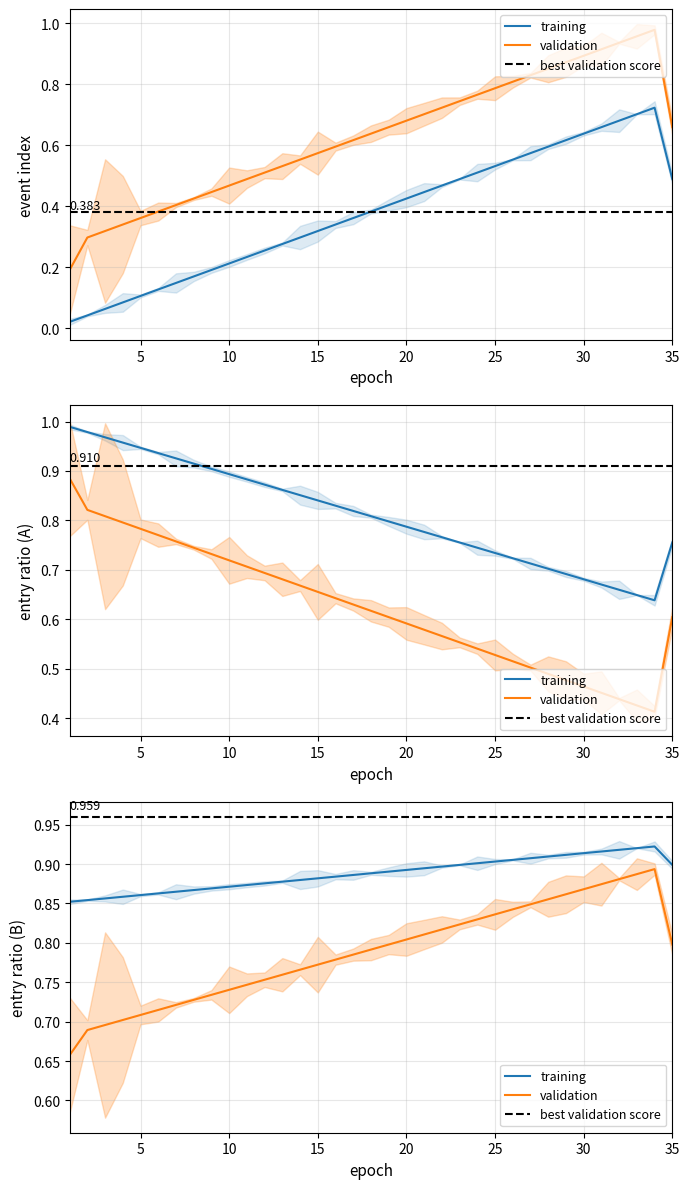

Which series has the largest total across all categories?

training